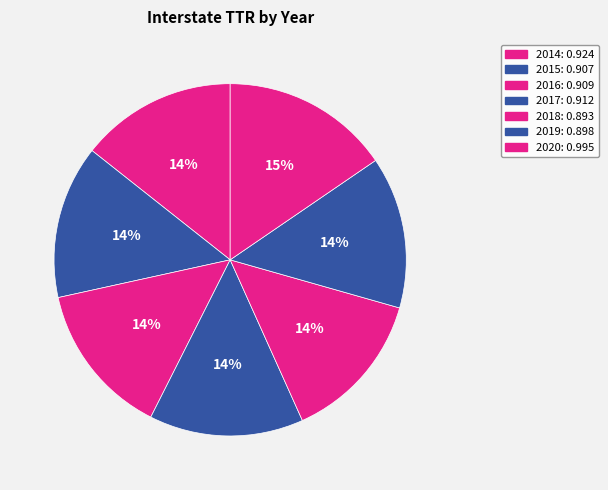

How much of the chart is everything except 2020?

84.5%